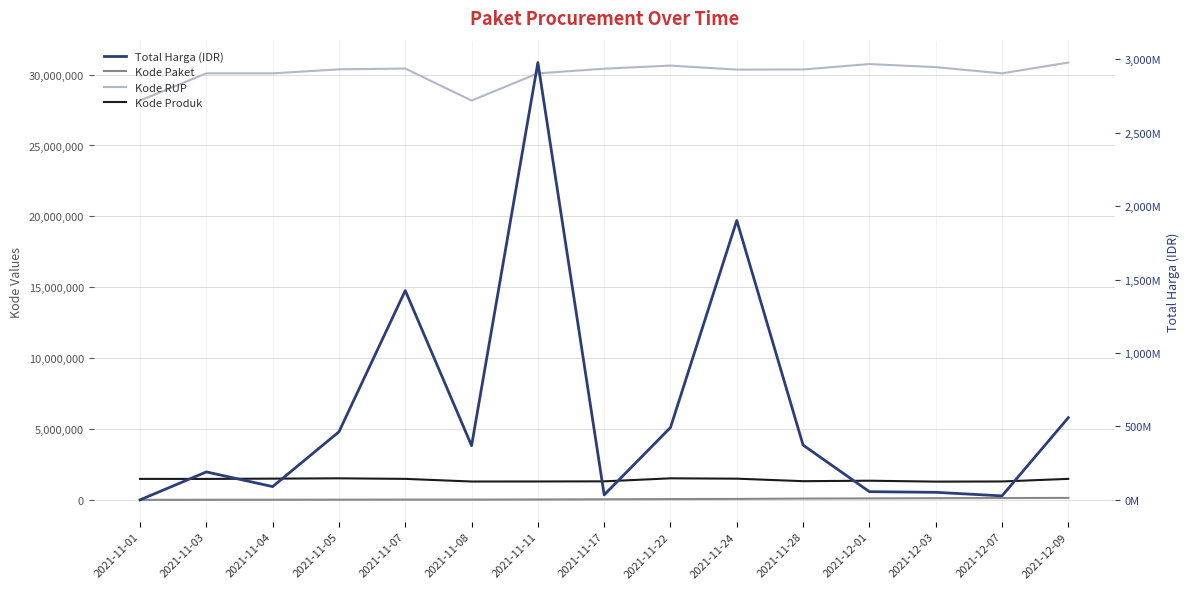

Which series has the largest total across all categories?

Total Harga (IDR)